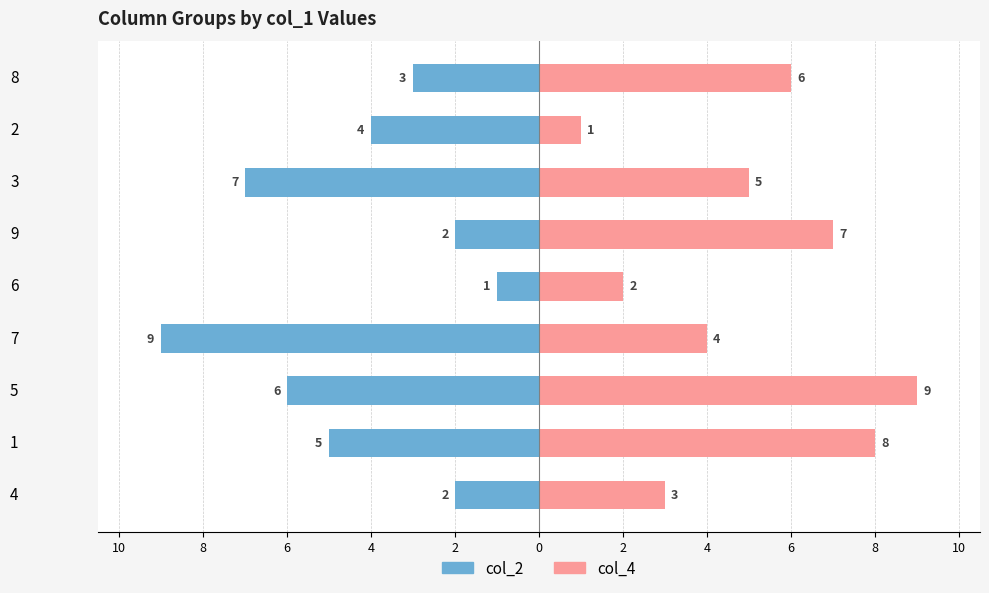

How many values in the col_2 series exceed -4?

4